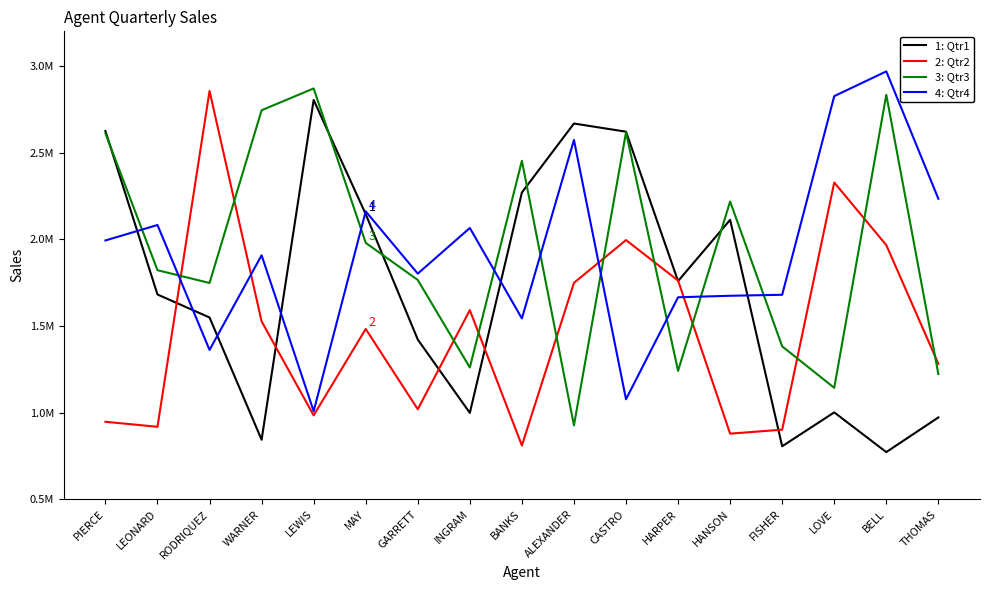

What is the difference between the maximum and minimum values in the 3: Qtr3 series?

1943734